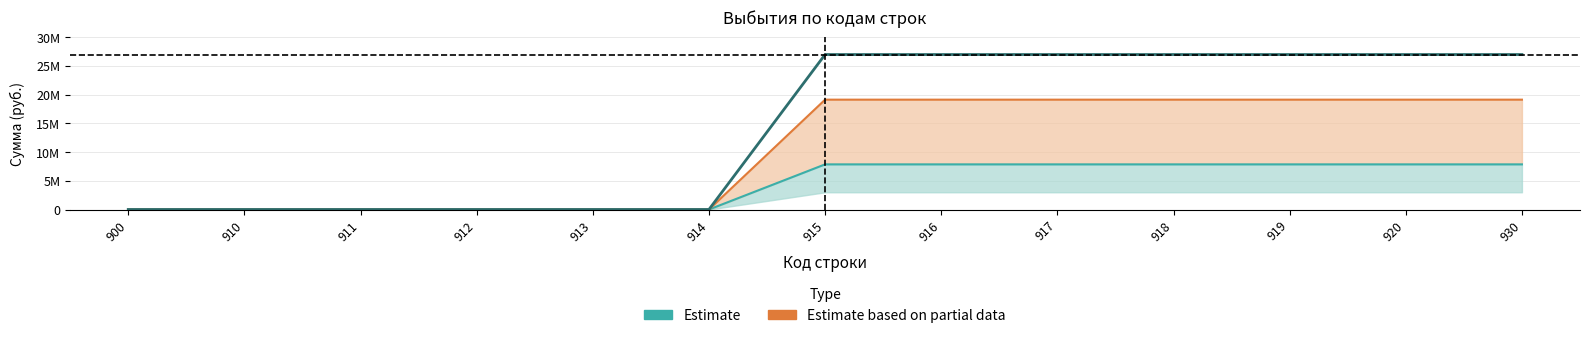

The Estimate based on partial data (сельские поселения) series shows 0.0 at 914. True or false?

True